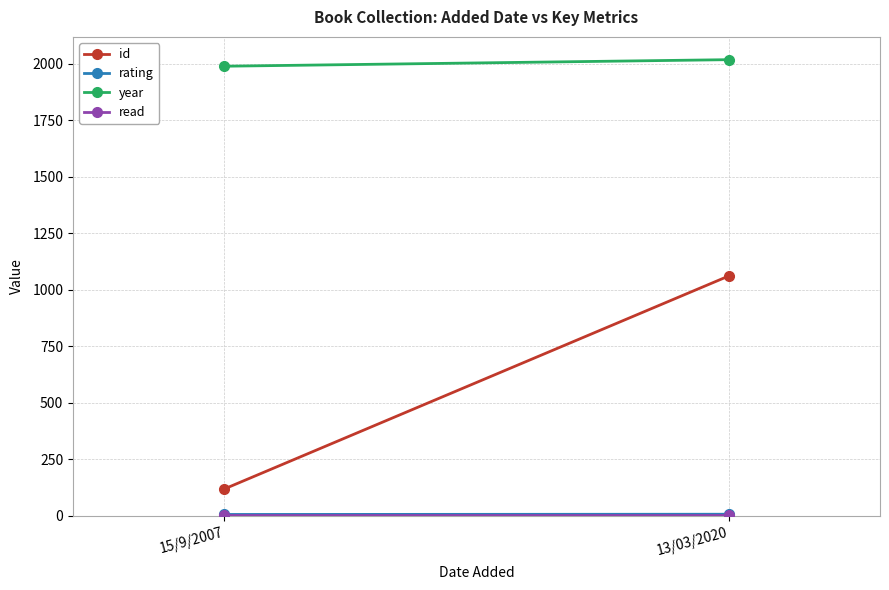

Reading left to right, extract all data points from this chart.

id: 15/9/2007=118	13/03/2020=1061
rating: 15/9/2007=5	13/03/2020=6
year: 15/9/2007=1990	13/03/2020=2019
read: 15/9/2007=1	13/03/2020=1